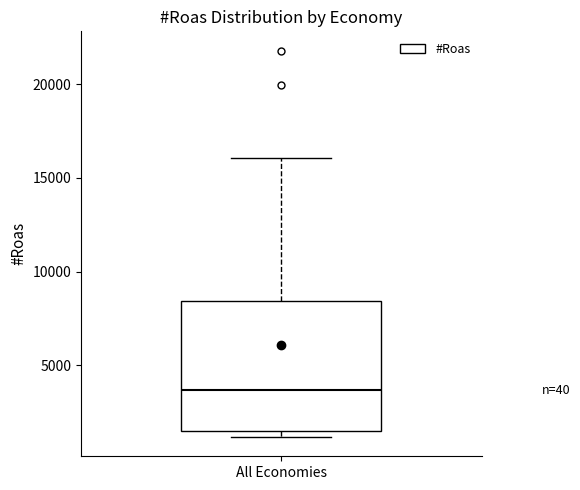

Where does the upper whisker of the box for All Economies end on the y-axis? The values are not printed on the chart, so give them approximately, as read against the axis.

16000